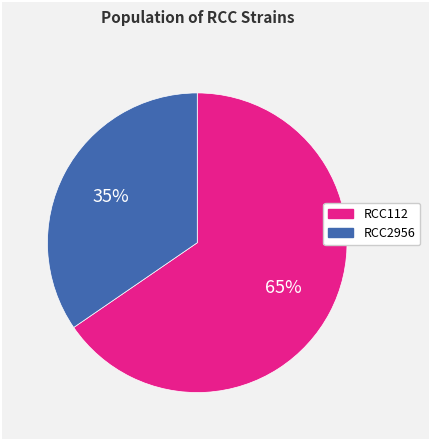

Which category has the smallest portion of the pie?

RCC2956